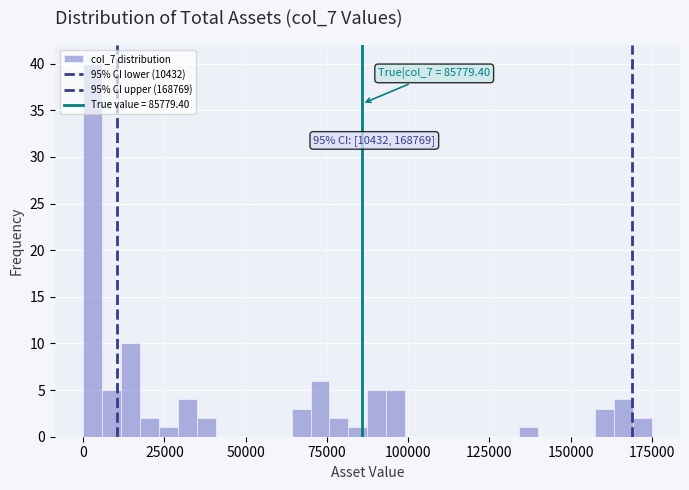

Around what value on the x-axis is the tallest bar? Give the approximate position of its centre, as read against the axis.

5000